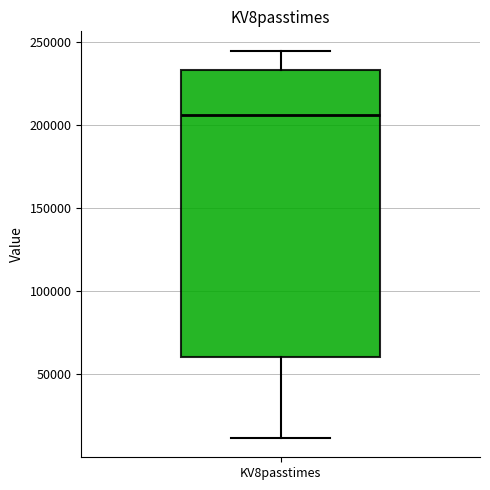

Where is the upper edge of the box for KV8passtimes on the y-axis? The values are not printed on the chart, so give them approximately, as read against the axis.

235000